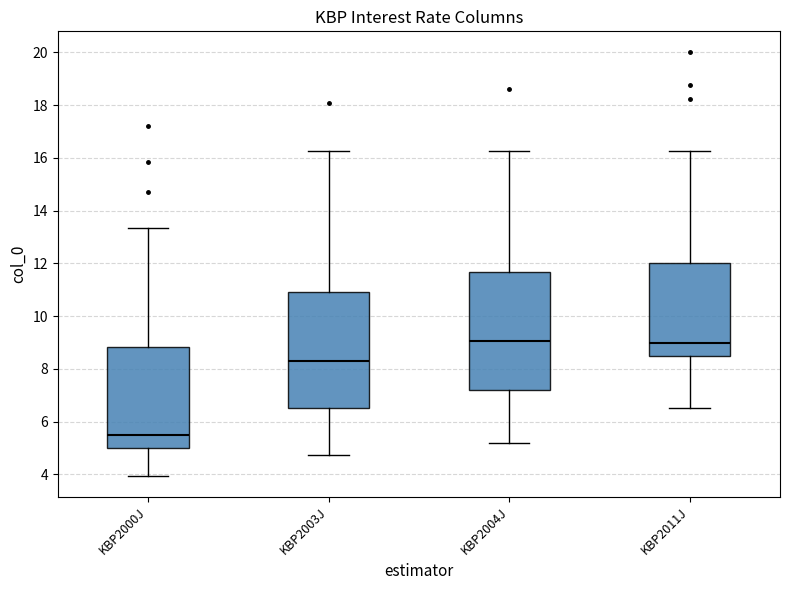

Which box has the lowest median line?

KBP2000J